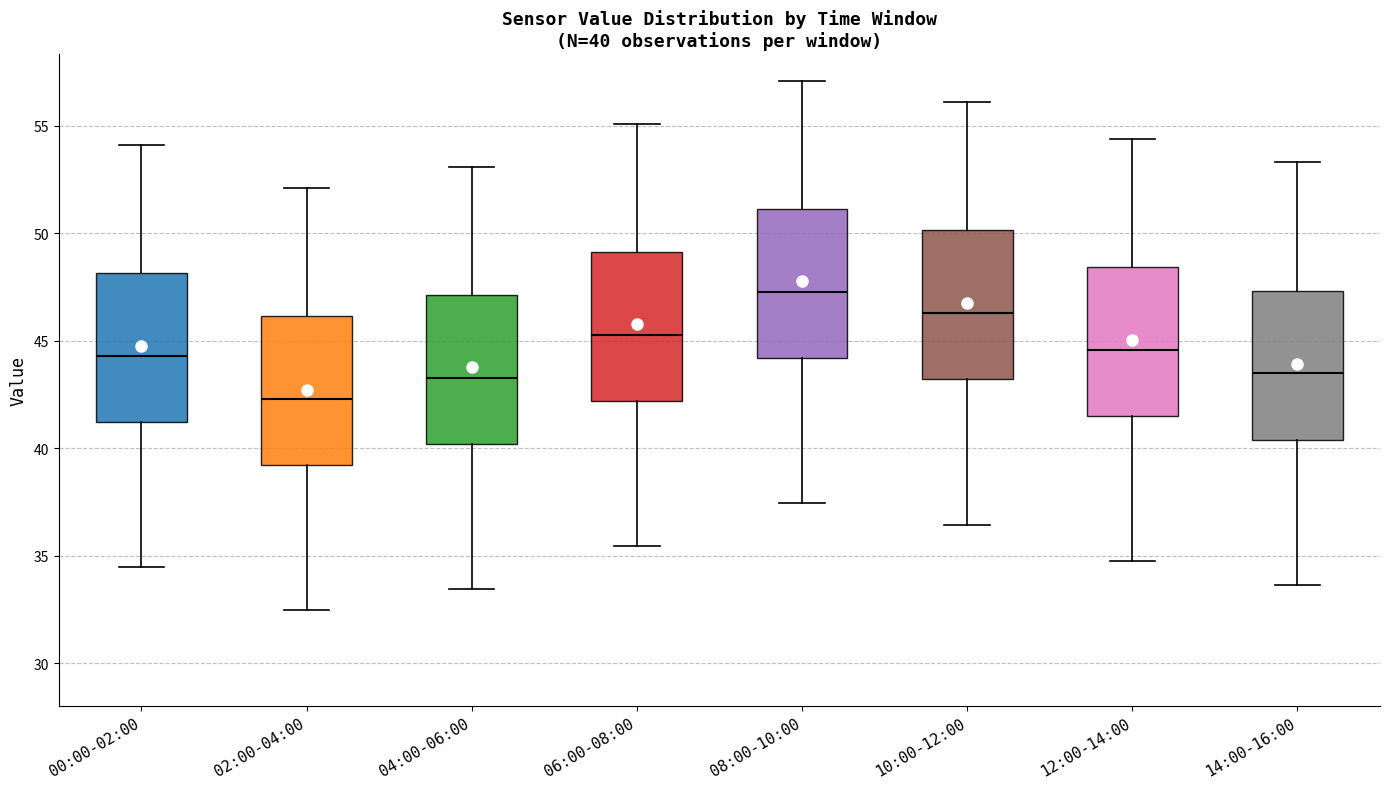

Which box's median line is the lowest?

02:00-04:00